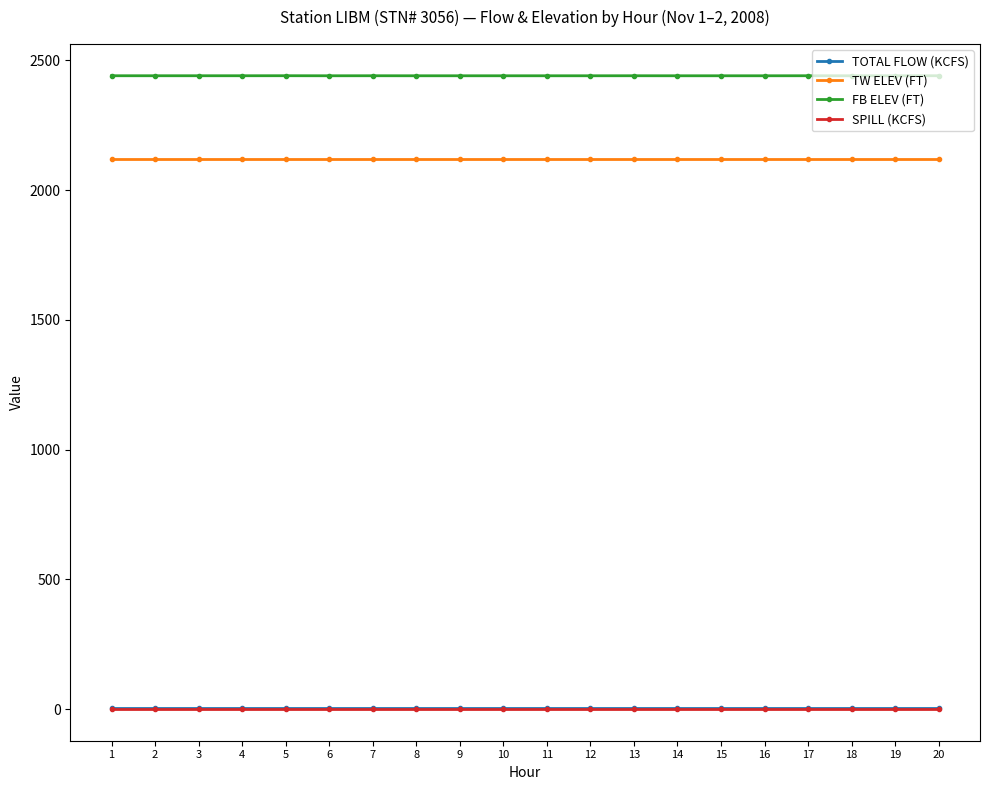

The value of FB ELEV (FT) at 12 is 2440.9. True or false?

True